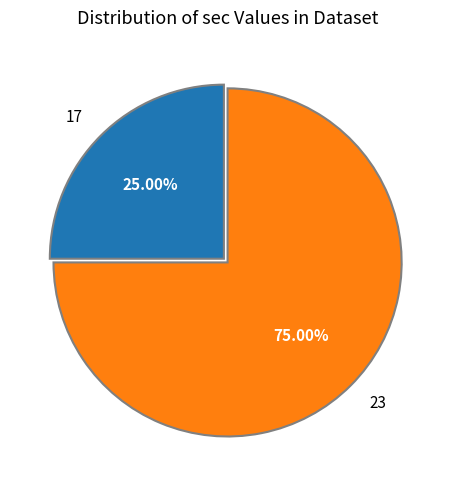

How many slices are in this pie chart?

2